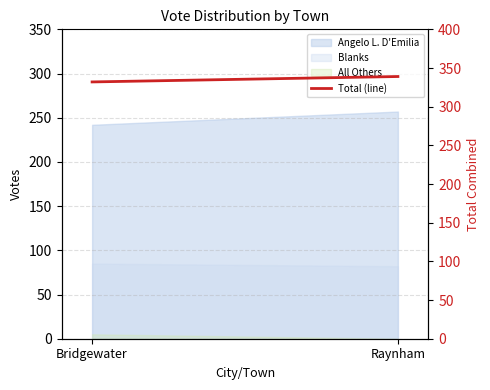

The value at Bridgewater is 87. True or false?

False